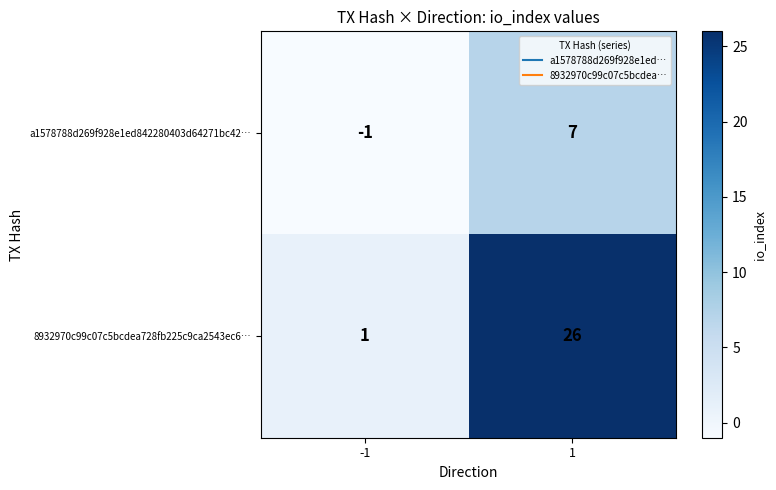

What is the highest value of the a1578788d269f928e1ed842280403d64271bc42… series?

7